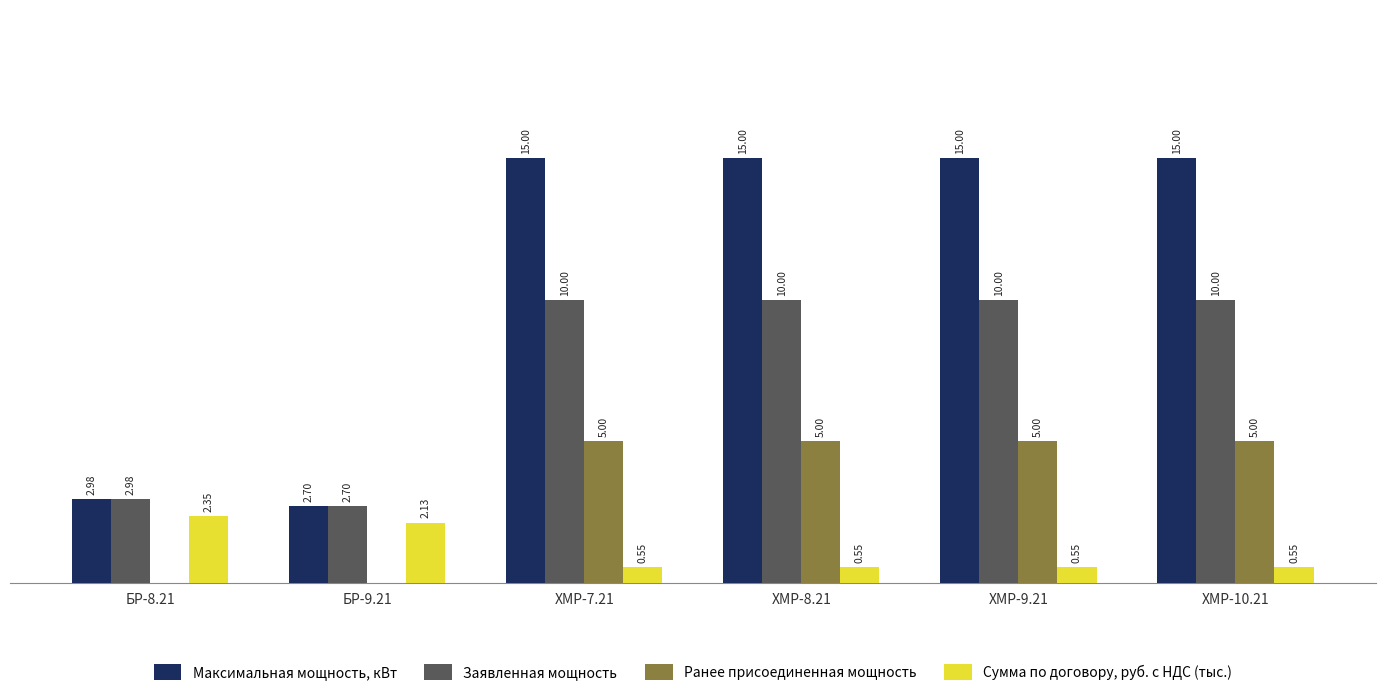

Which series has the largest total across all categories?

Максимальная мощность, кВт